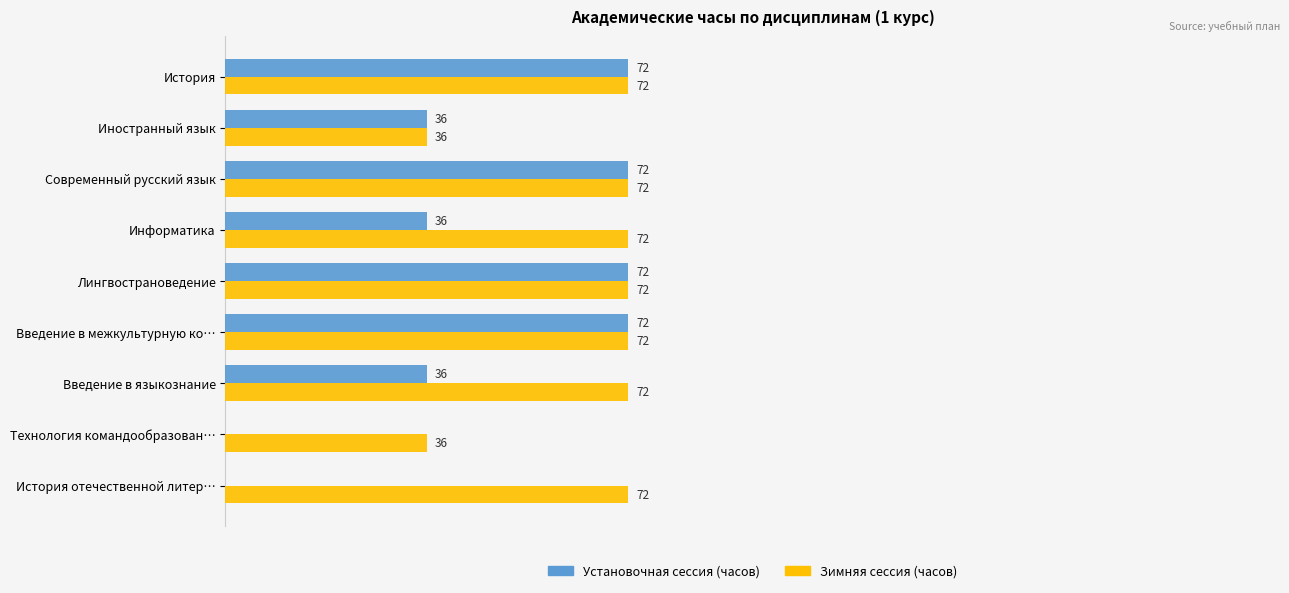

Which series has the largest total across all categories?

Зимняя сессия (часов)